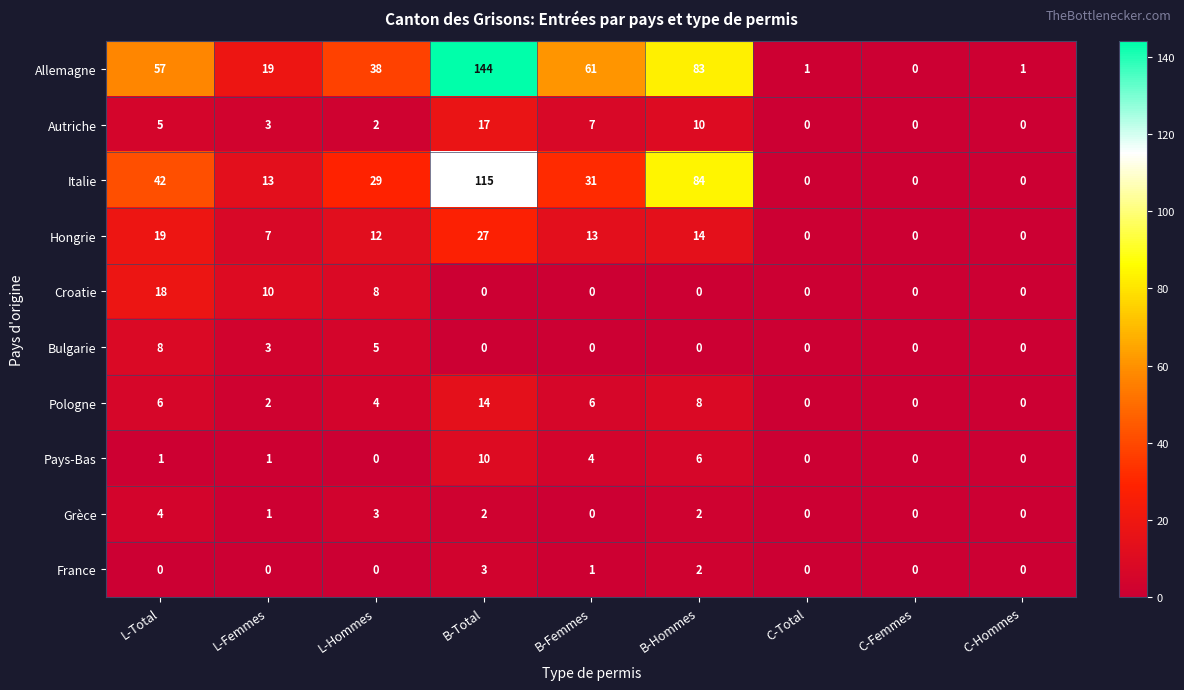

Which series has the widest spread of values?

Allemagne